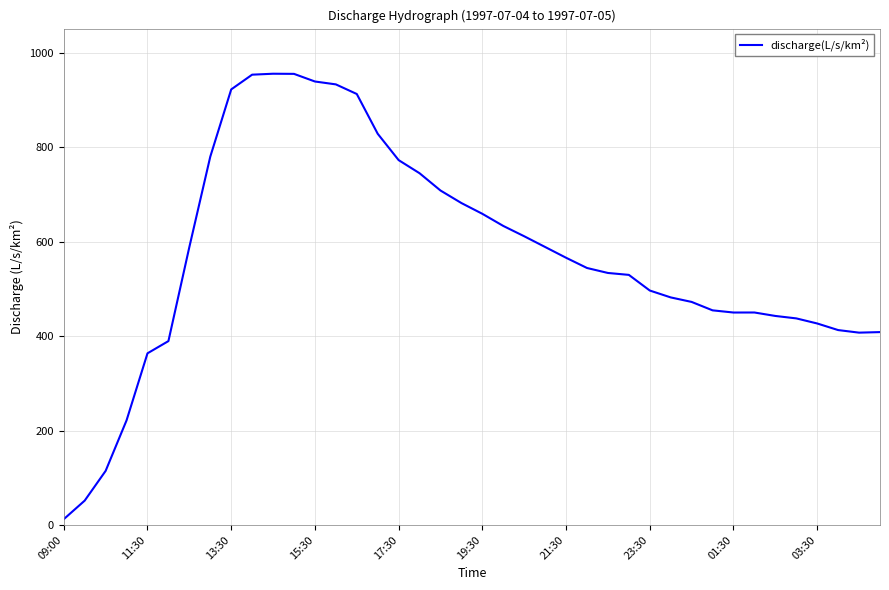

What is the smallest value displayed?

12.4